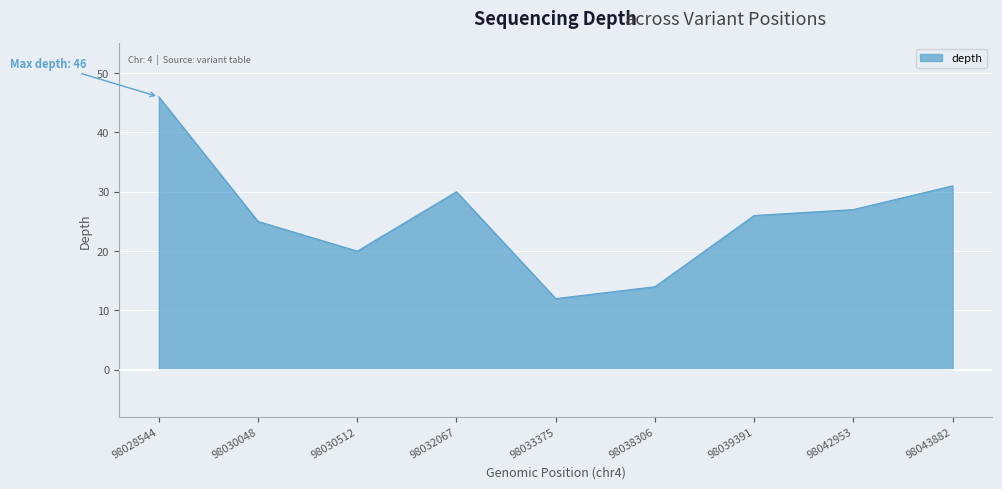

Is it true that the value at 98030048 is 25?

True